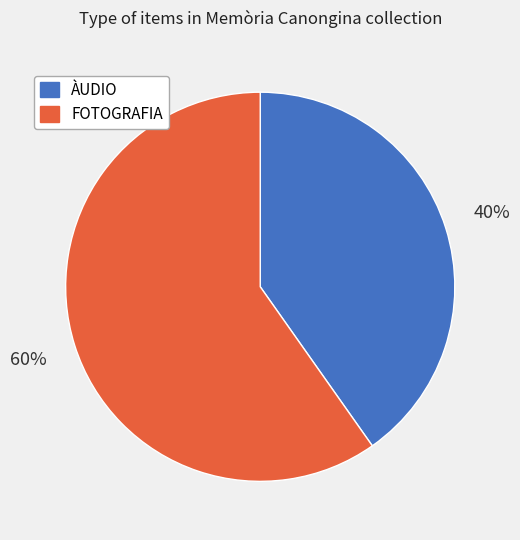

Count the number of slices in the pie.

2